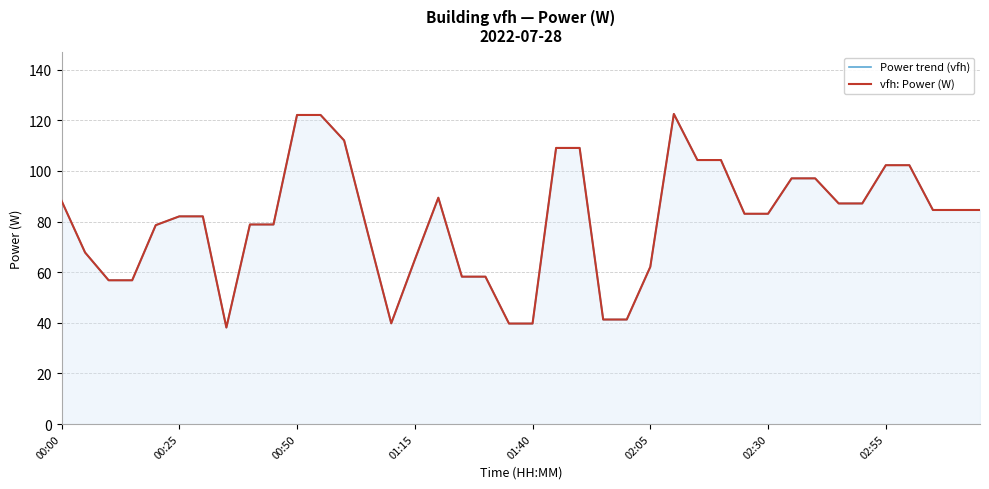

What is the sum of the vfh: Power (W) values at 18 and 37?

142.8